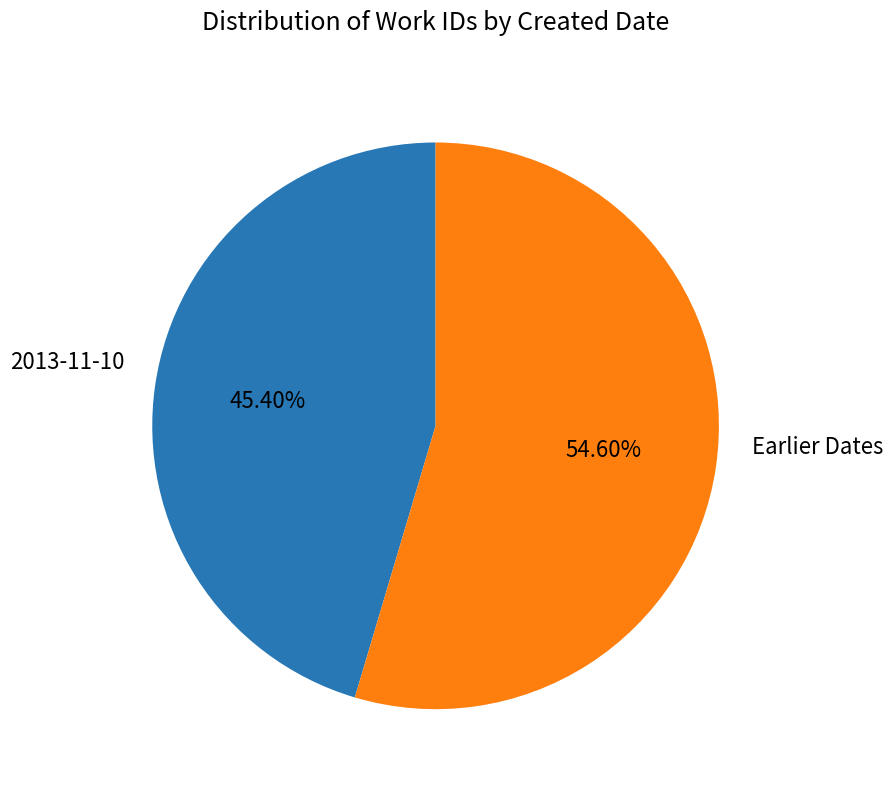

Is there any slice that represents more than half of the pie?

Yes